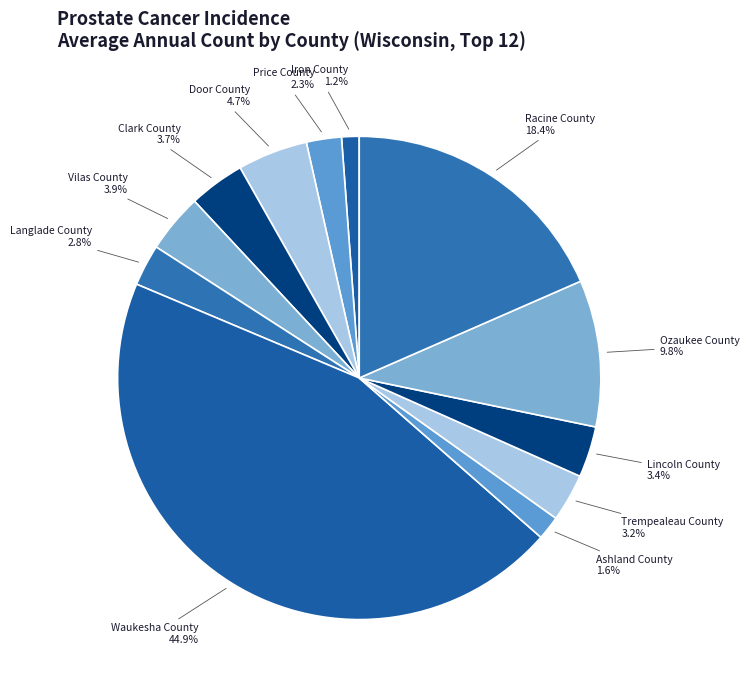

To the nearest percent, what percentage of the pie is Lincoln County?

3%